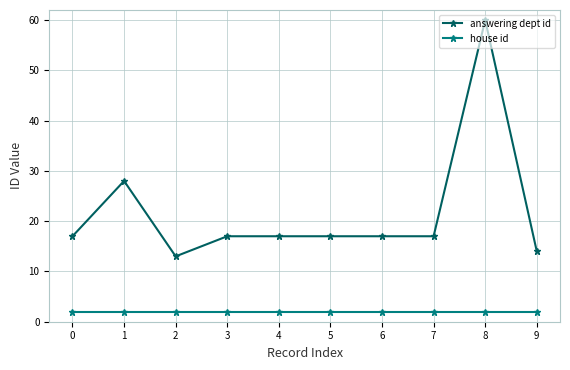

What is the value of the house id point at the 6th from the left?

2